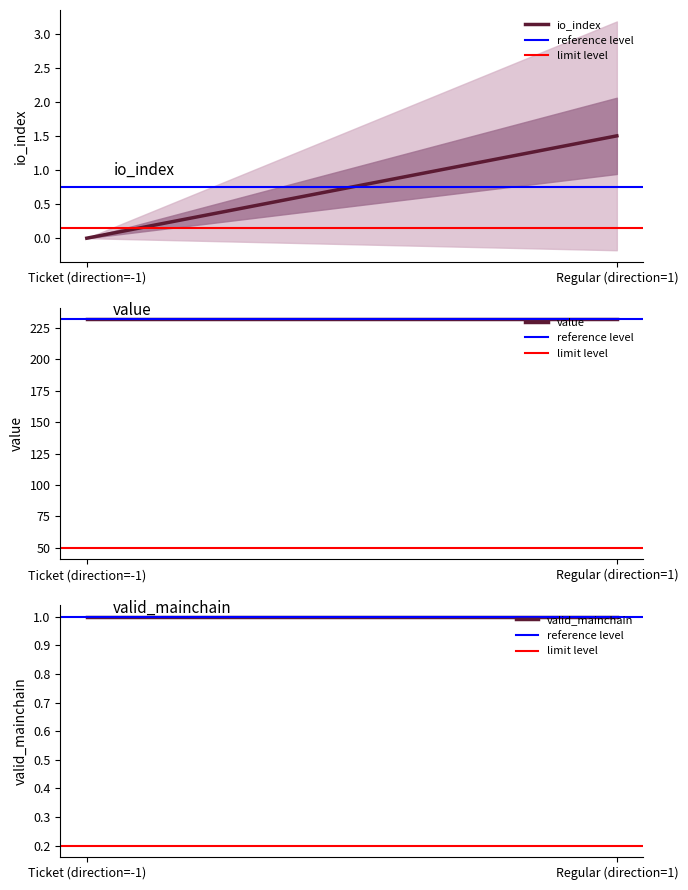

What is the label of the 1st point from the left?

Ticket (direction=-1)